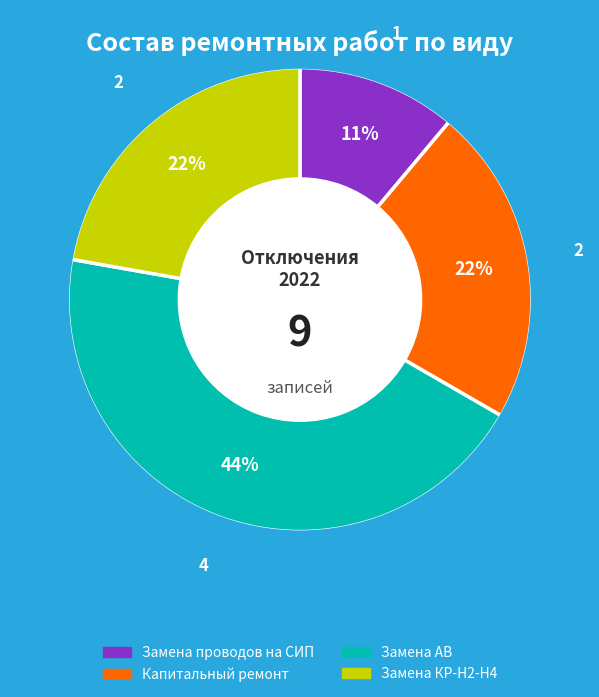

To the nearest percent, what is the difference between the largest and smallest slice percentages?

33%